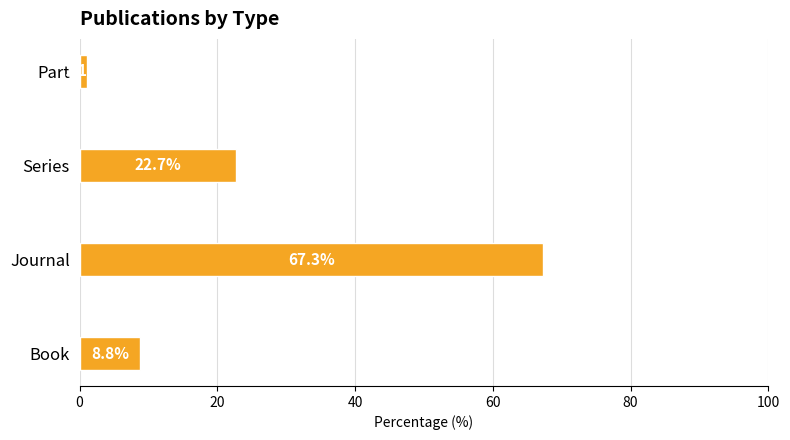

Reading bottom to top, list all the values displayed in this chart.

Book=8.8	Journal=67.3	Series=22.7	Part=1.1